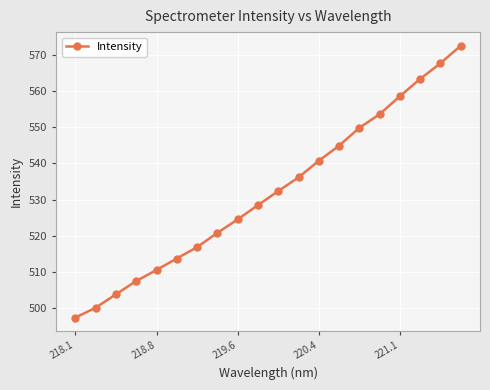

What is the maximum value shown in the chart?

572.6